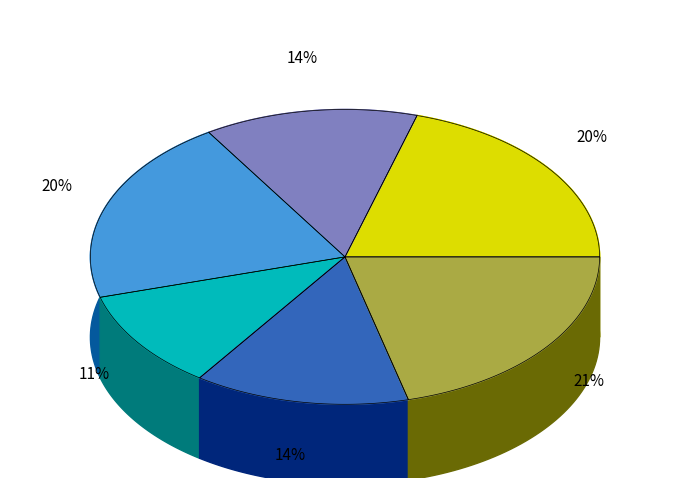

Is it true that Фрукт /мандарин/ is 7% of the pie?

False